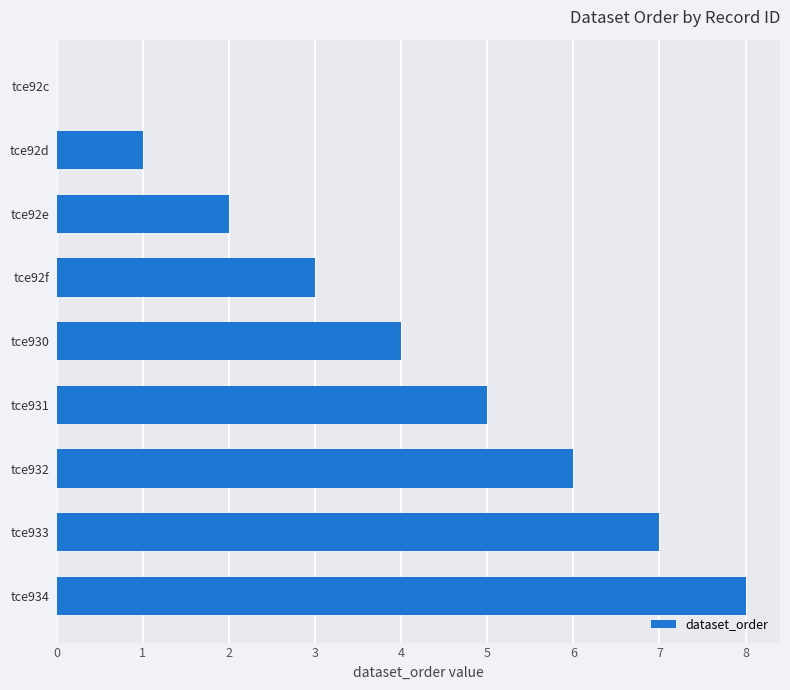

True or false: the data shows 6 at tce932.

True